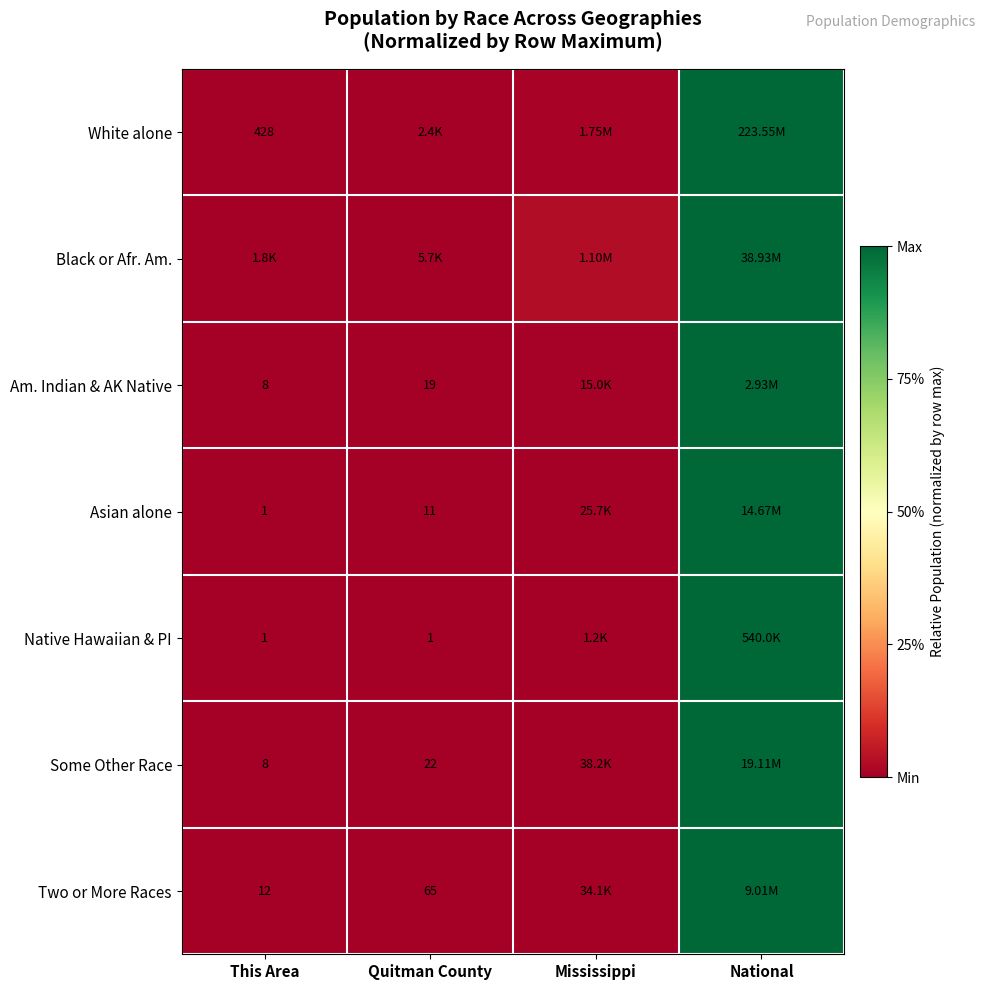

Which label corresponds to the smallest value in the chart?

This Area